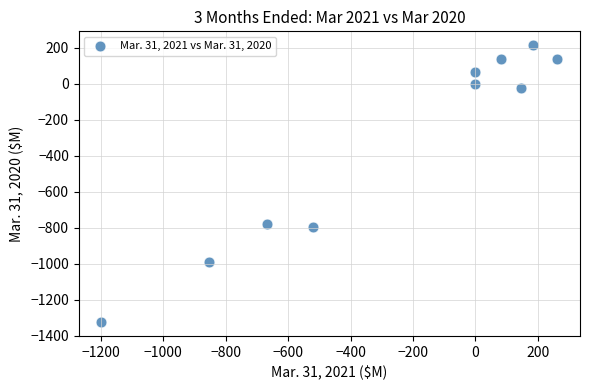

What Y value in the scatter plot is closest to -555?

-777.3